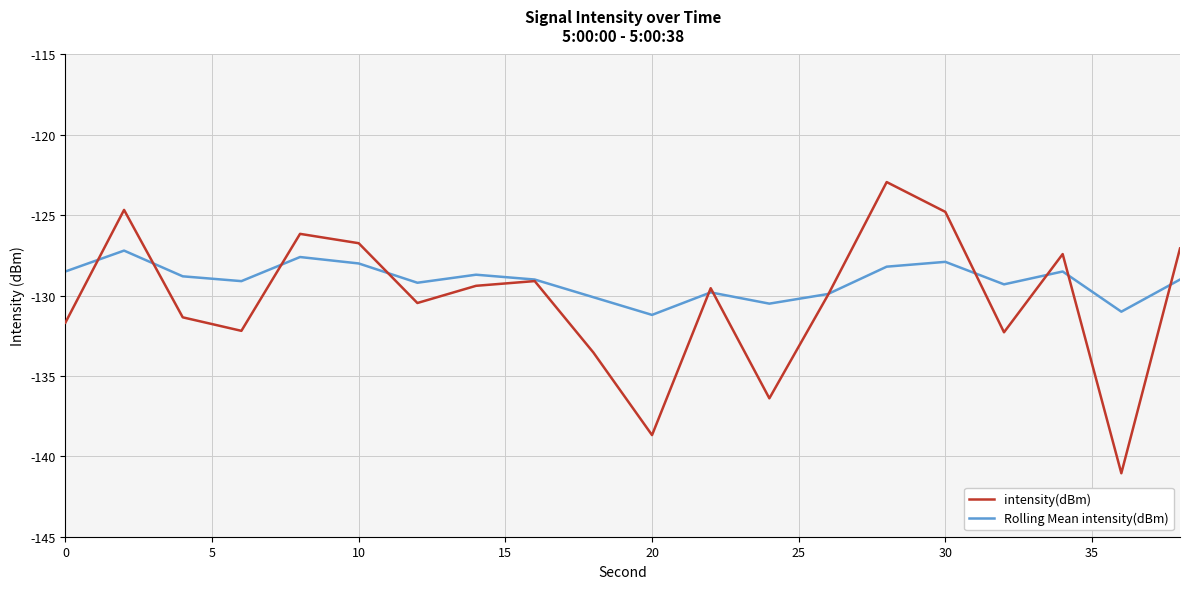

What is the smallest value displayed?

-141.1